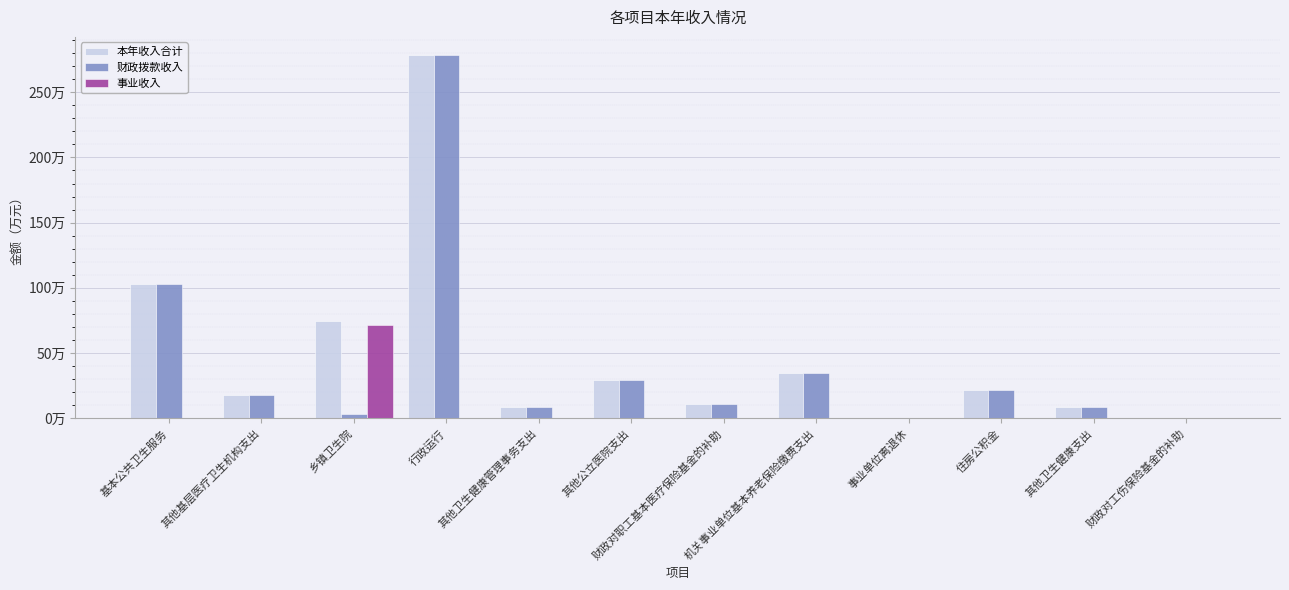

Which series changed the most between 机关事业单位基本养老保险缴费支出 and 其他卫生健康支出?

本年收入合计